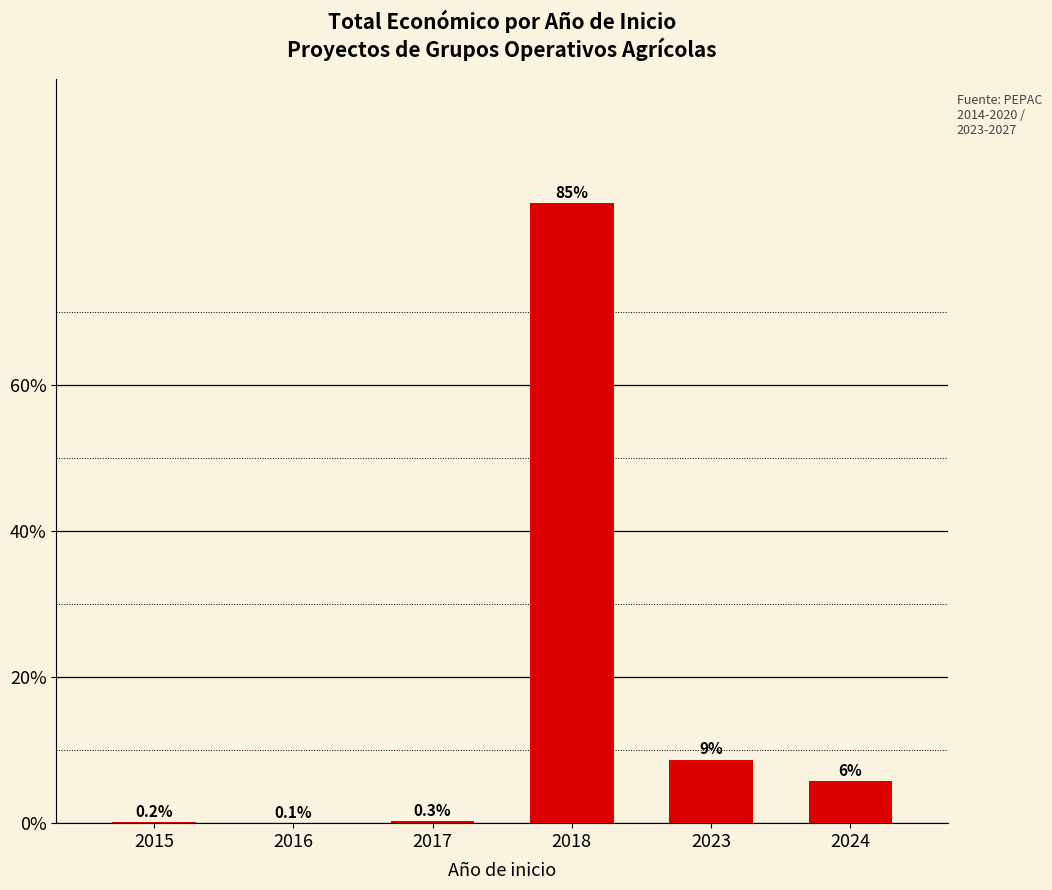

What is the approximate value at 2015?

0.2